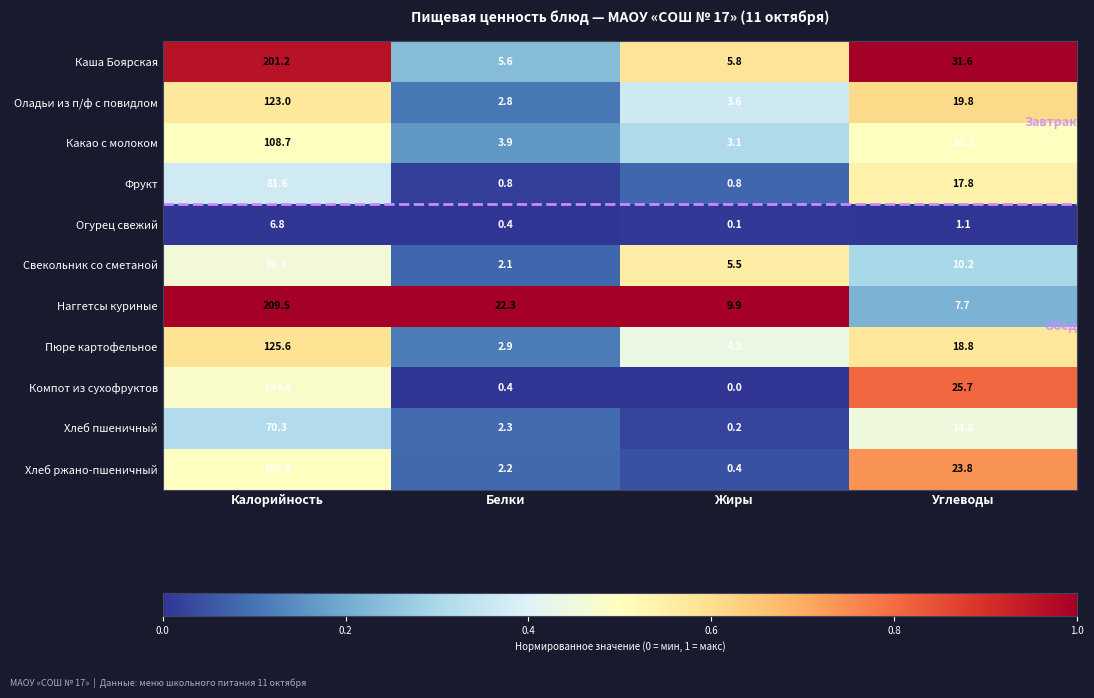

Between Белки and Жиры, which series saw the biggest shift?

Наггетсы куриные